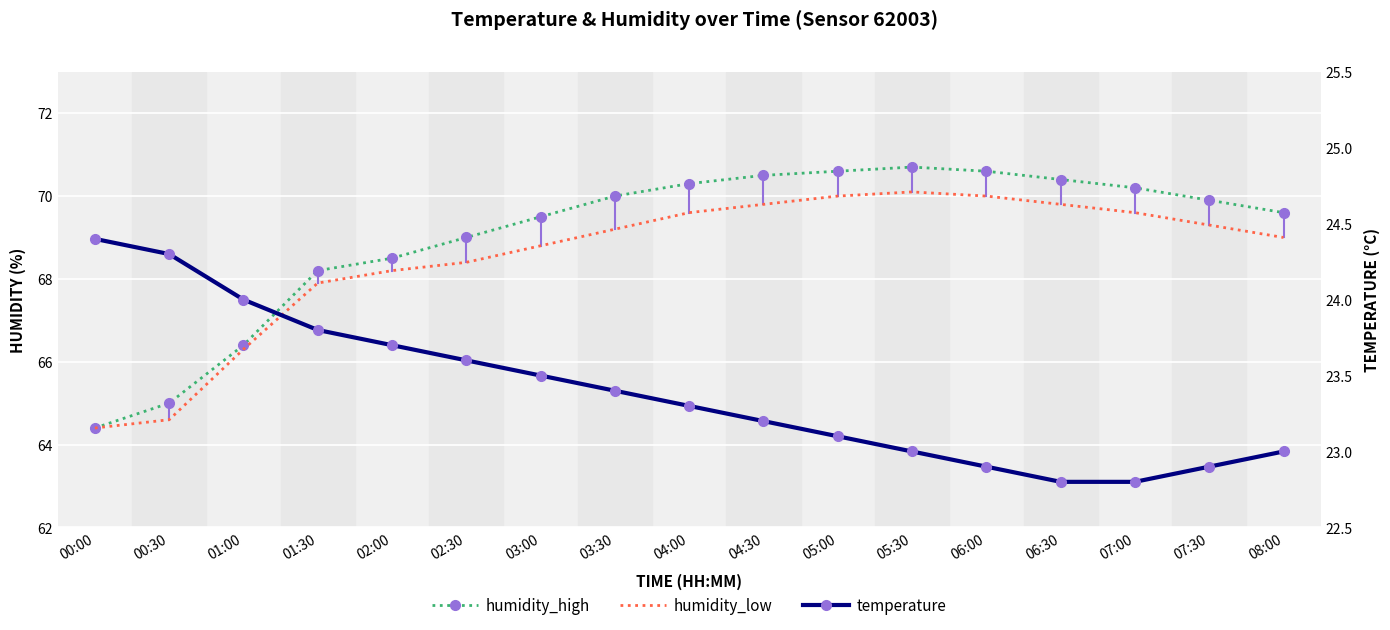

True or false: temperature has more than 2 points higher than both neighbors.

False